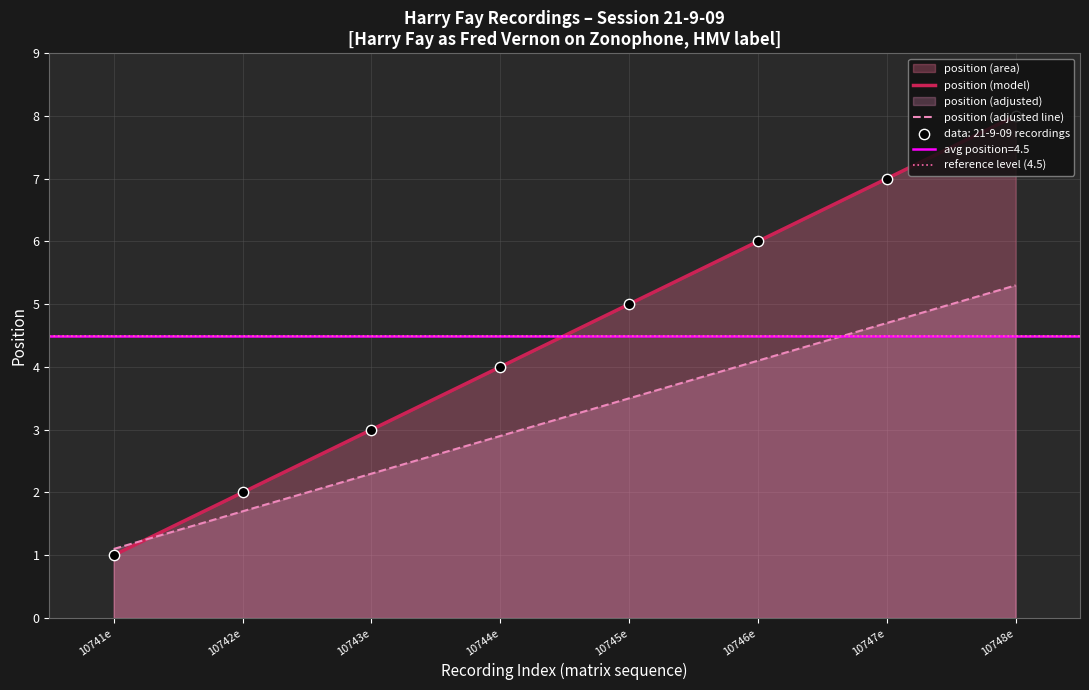

Approximately how many times larger is the value at 10744e compared to 10747e?

0.6